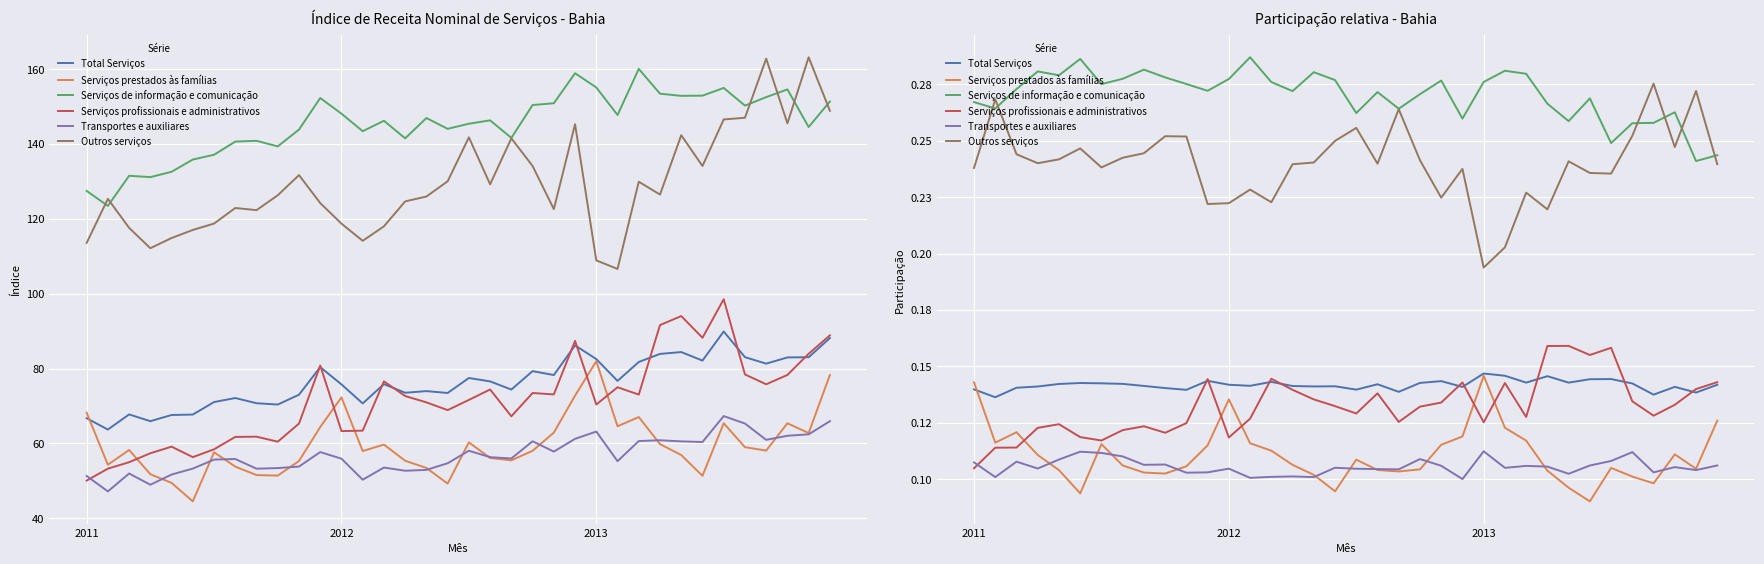

The value of Total Serviços at 27 is 0.0. True or false?

False